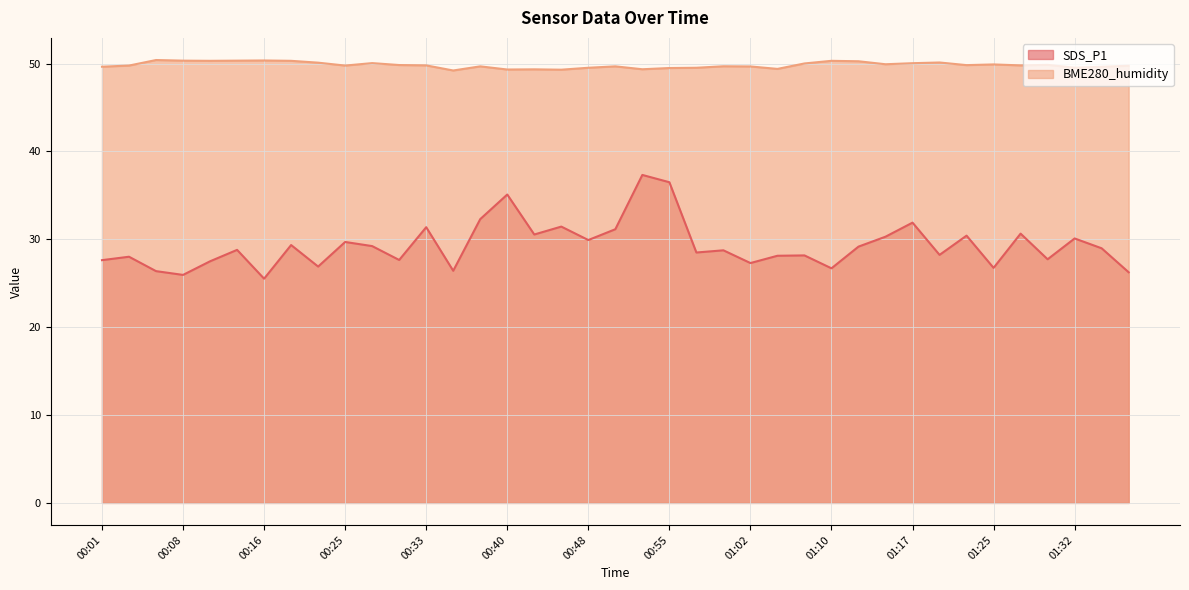

Where is the data nearest to the value 31?

00:50